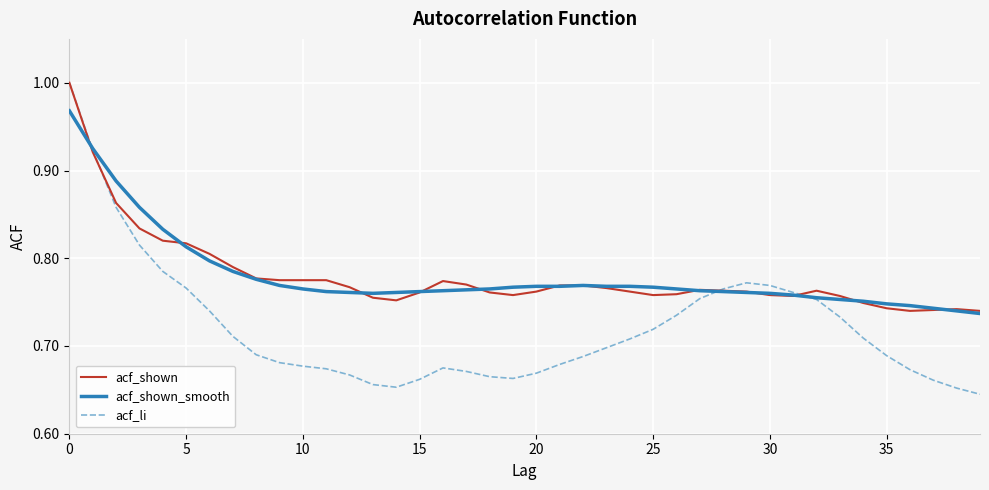

Which series has the largest range (max minus min)?

acf_li